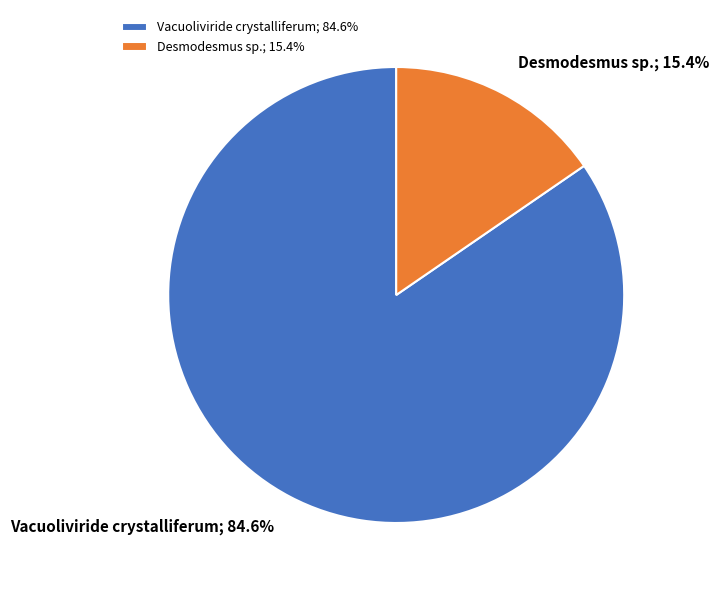

What is the majority slice?

Vacuoliviride crystalliferum